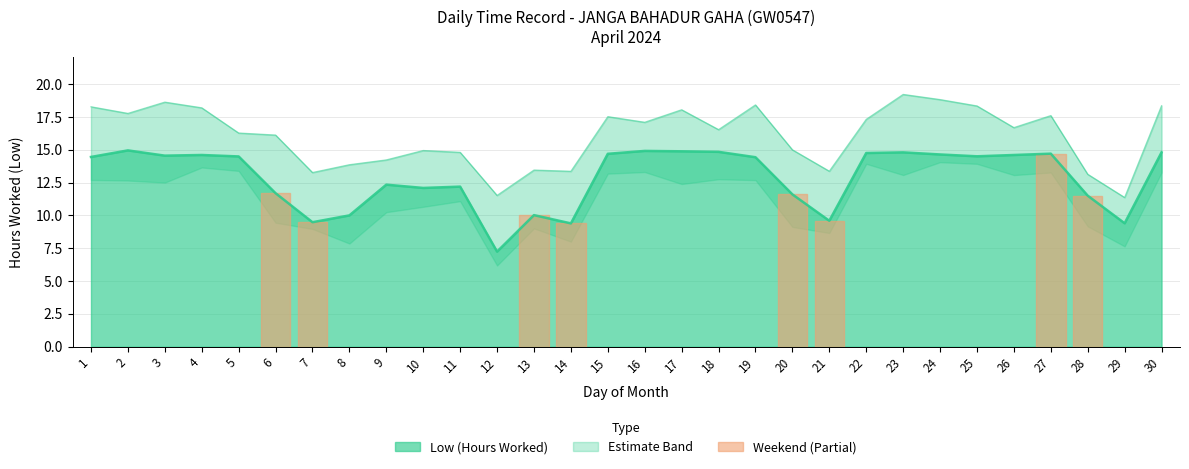

How many data points are less than 14?

13